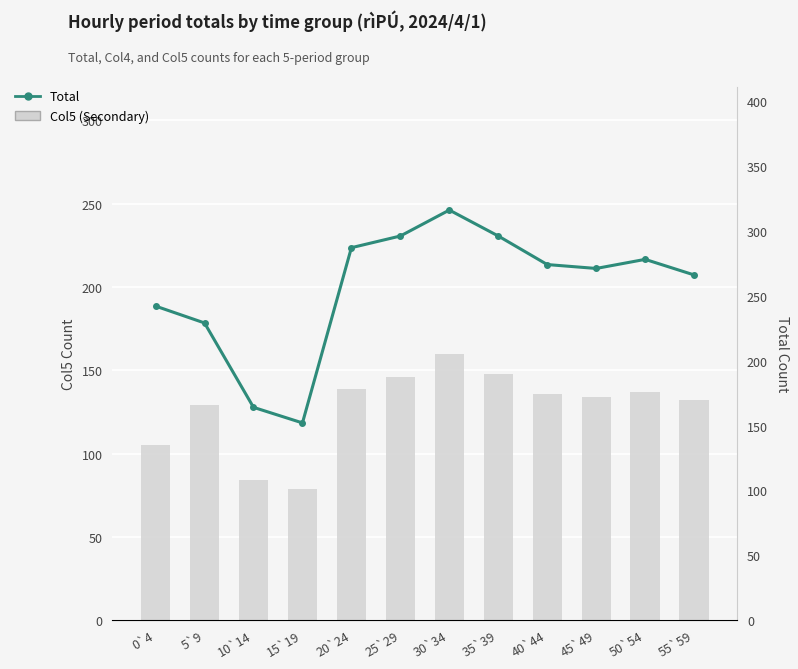

What is the sum of the Col5 (Secondary) values at 35`39 and 5`9?

277